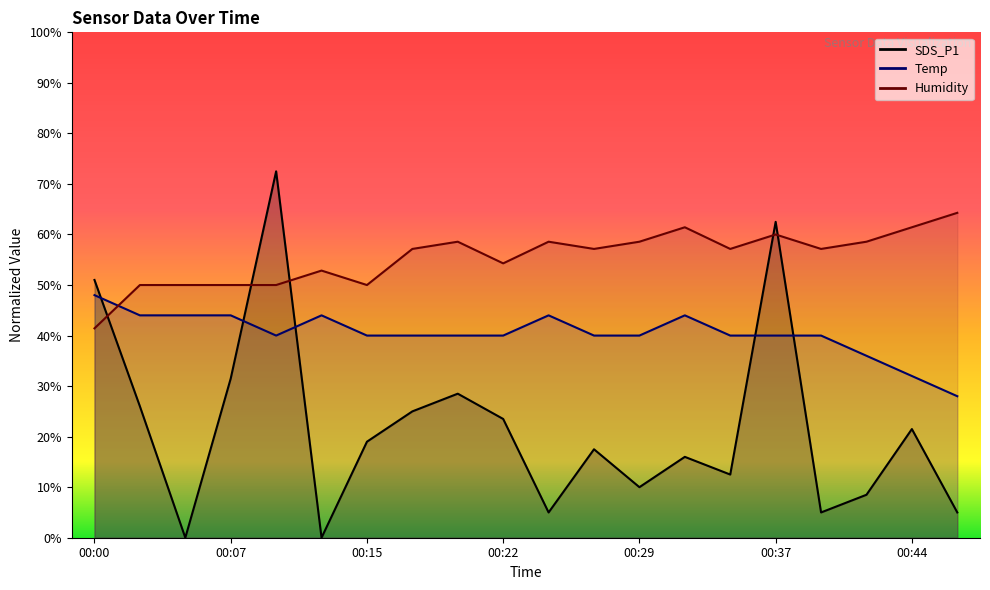

Read the Temp value at 00:20.

40.0